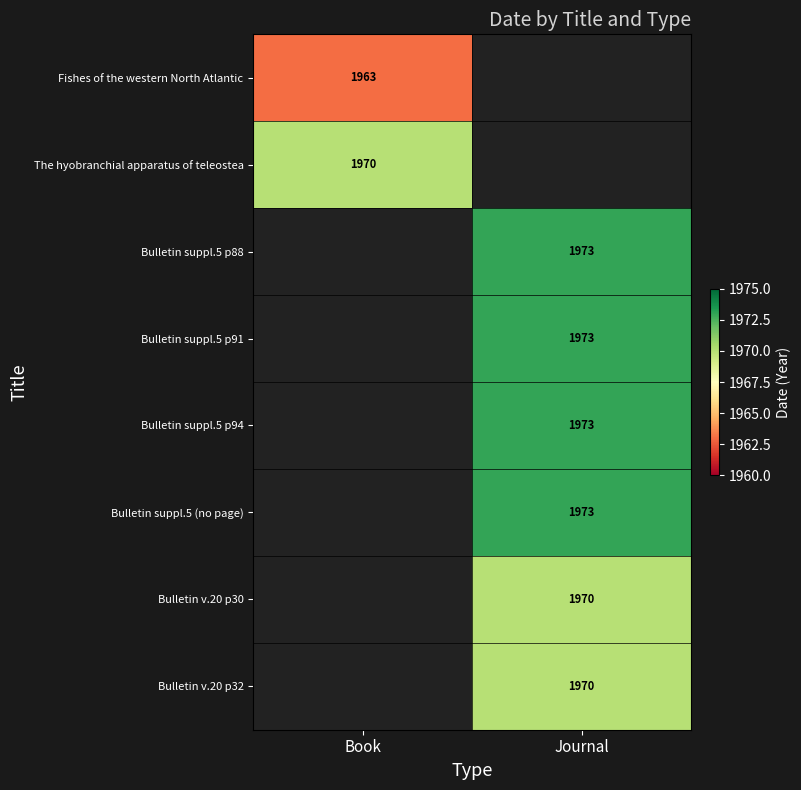

The value of Bulletin suppl.5 p94 at Journal is 1973. True or false?

True